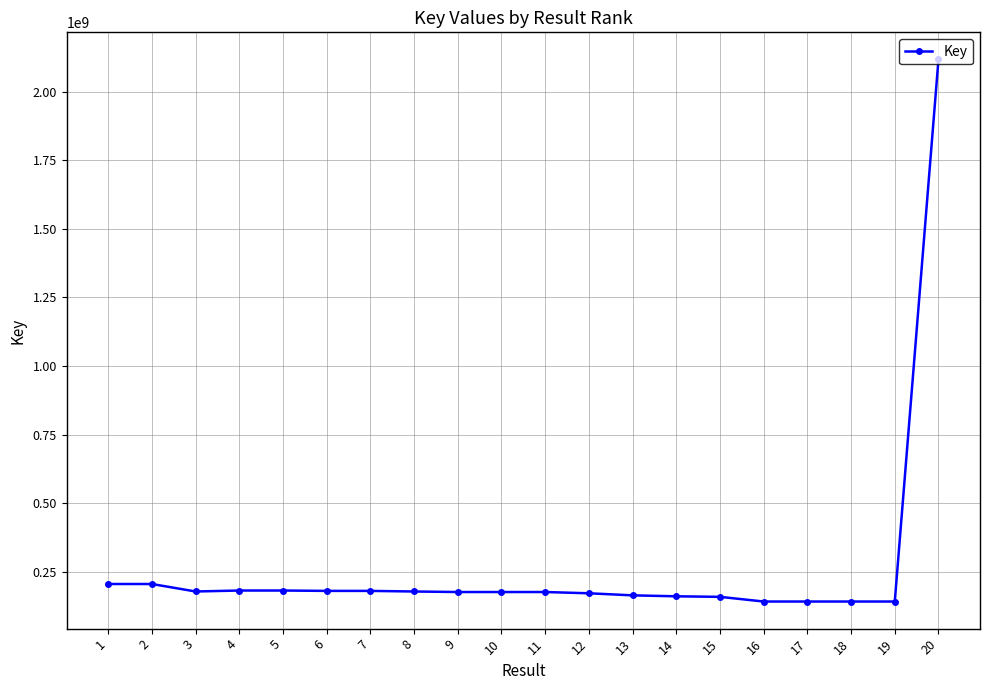

The value at 13 is 163526721. True or false?

True